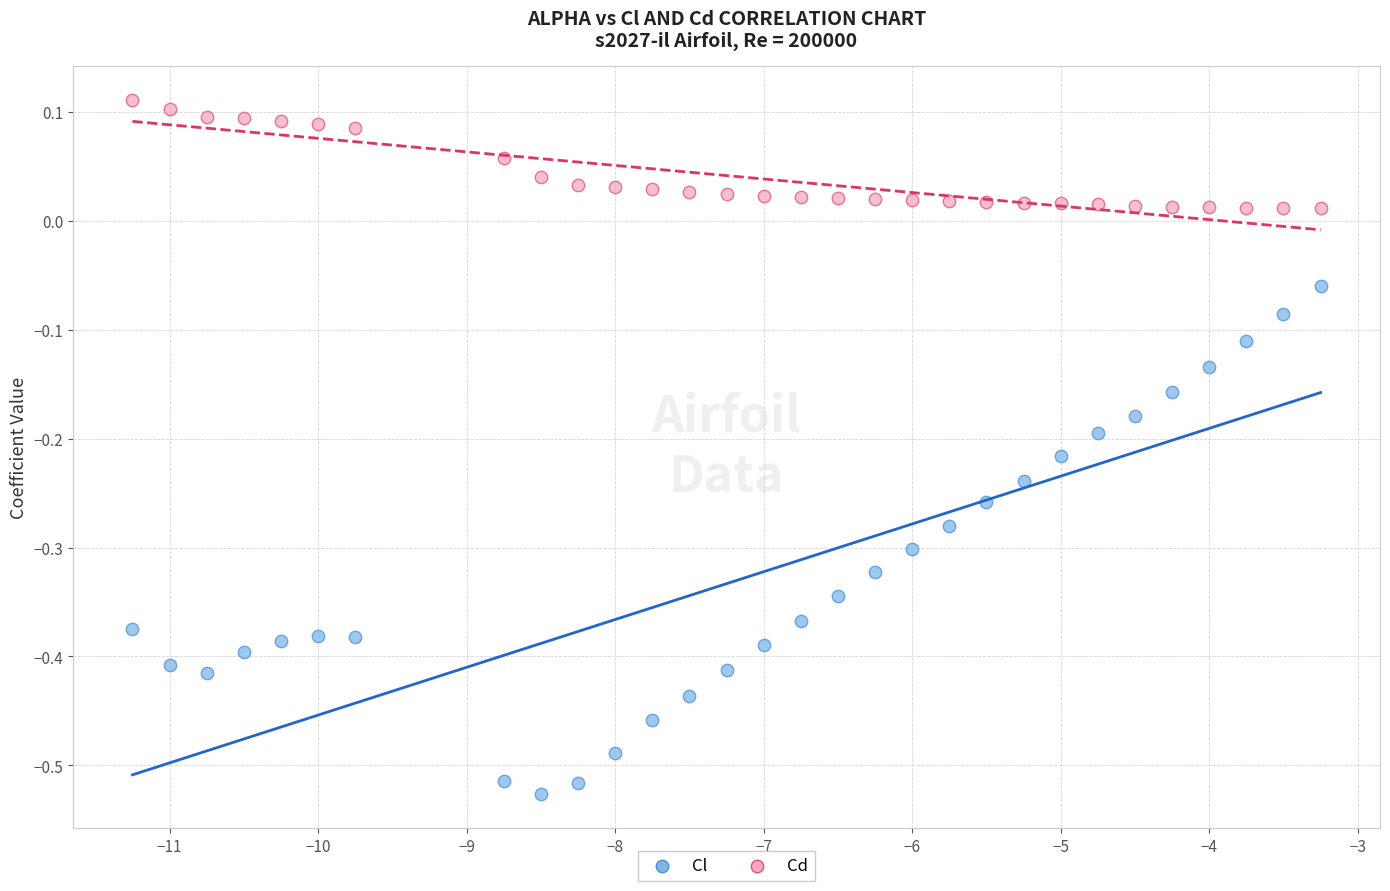

Across all data points, what is the range of X values (max minus min)?

8.0